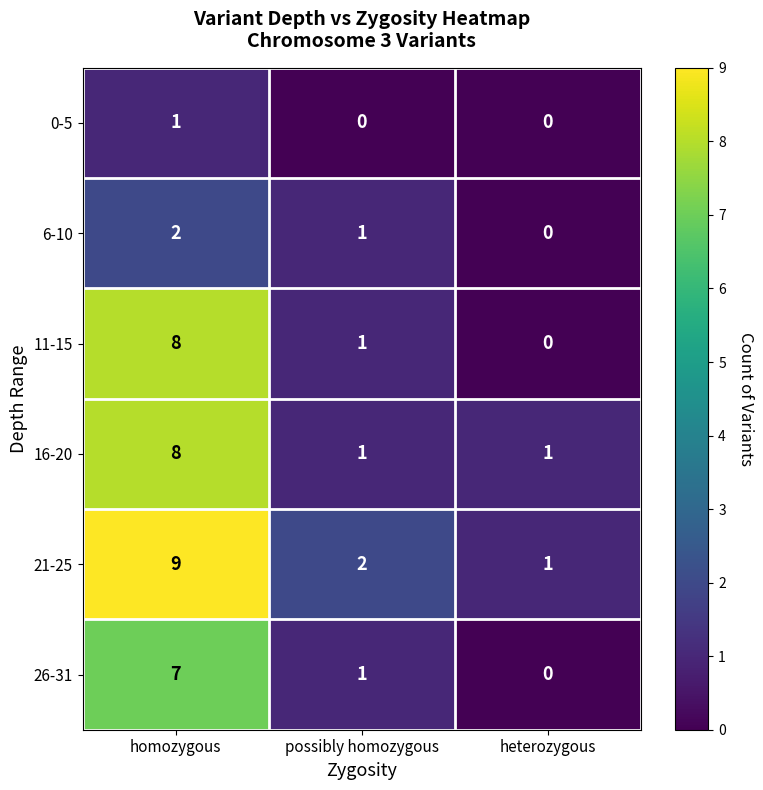

Rank the categories by 26-31 value from highest to lowest.

homozygous, possibly homozygous, heterozygous